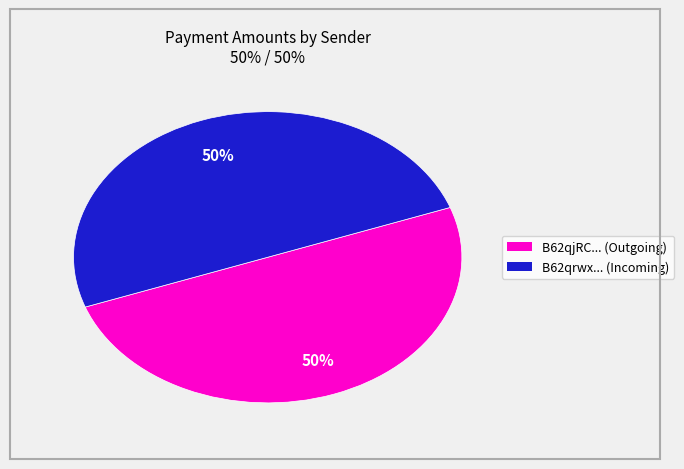

To the nearest percent, what is the average slice percentage?

50%